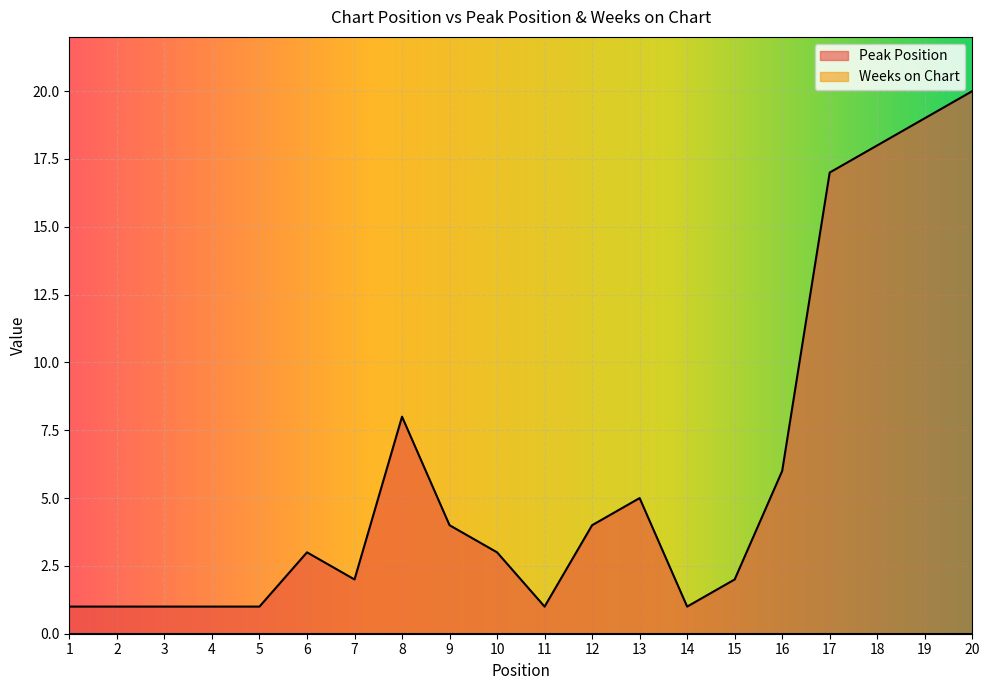

Where is the data nearest to the value 10?

8